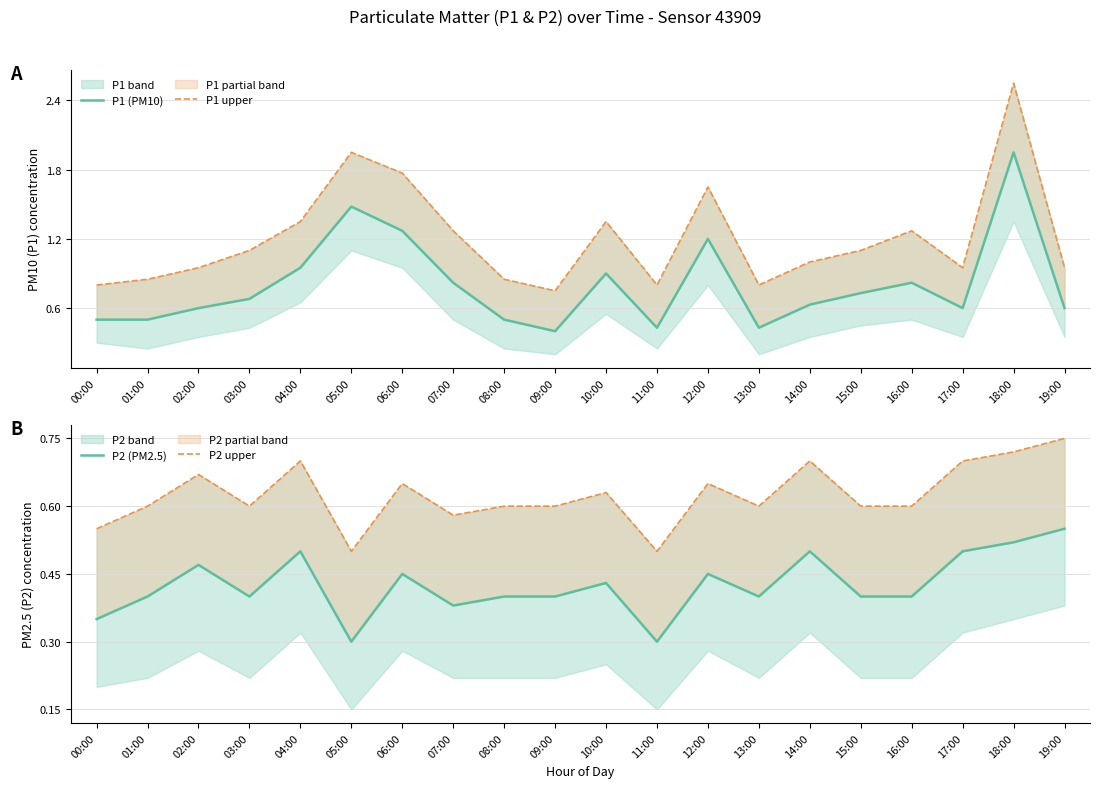

Rank the series by their maximum value, from highest to lowest.

P1 upper, P1 (PM10), P2 upper, P2 (PM2.5)